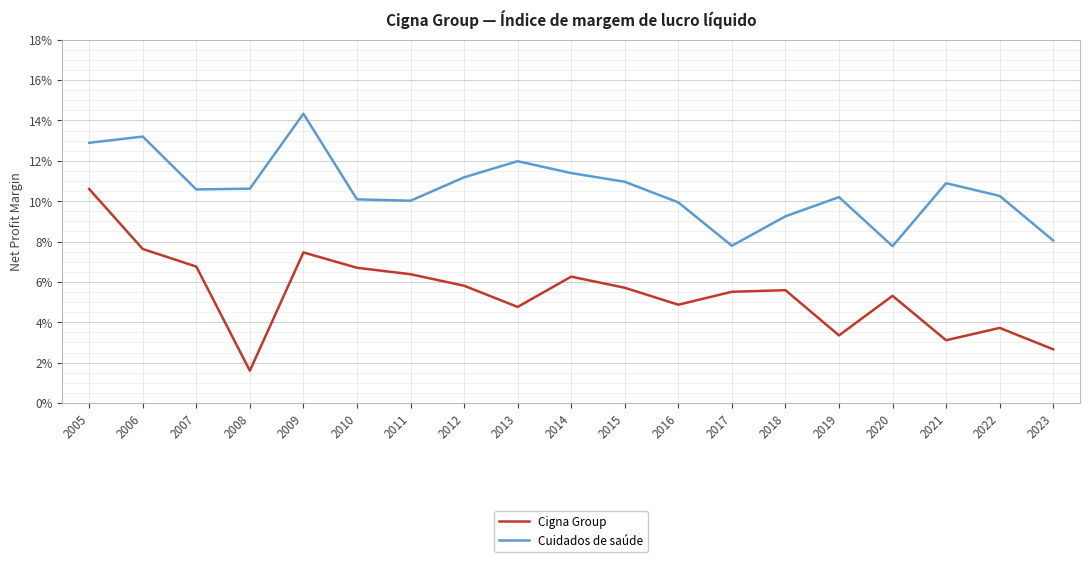

What are all the series names shown in the legend?

Cigna Group, Cuidados de saúde